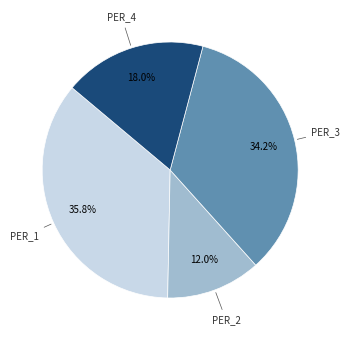

Does any single category account for the majority?

No